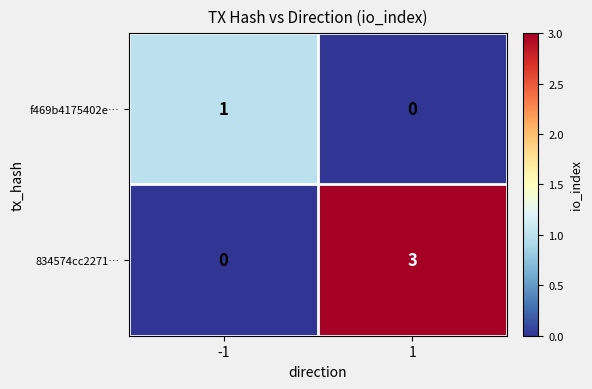

Is the value of f469b4175402e… at 1 greater than the value of 834574cc2271… at 1?

No